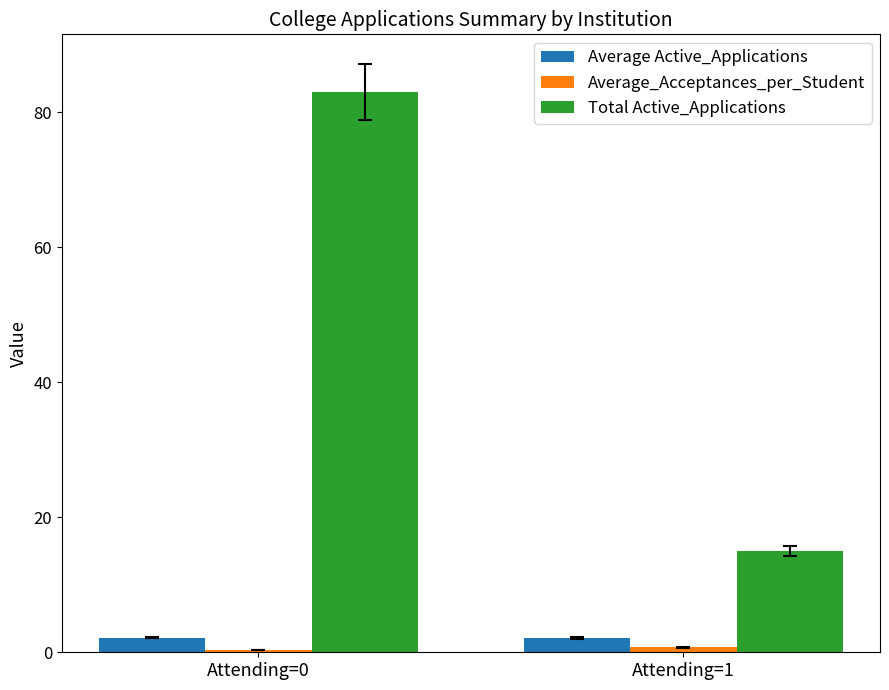

The Average Active_Applications series shows 2.1 at Attending=1. True or false?

True